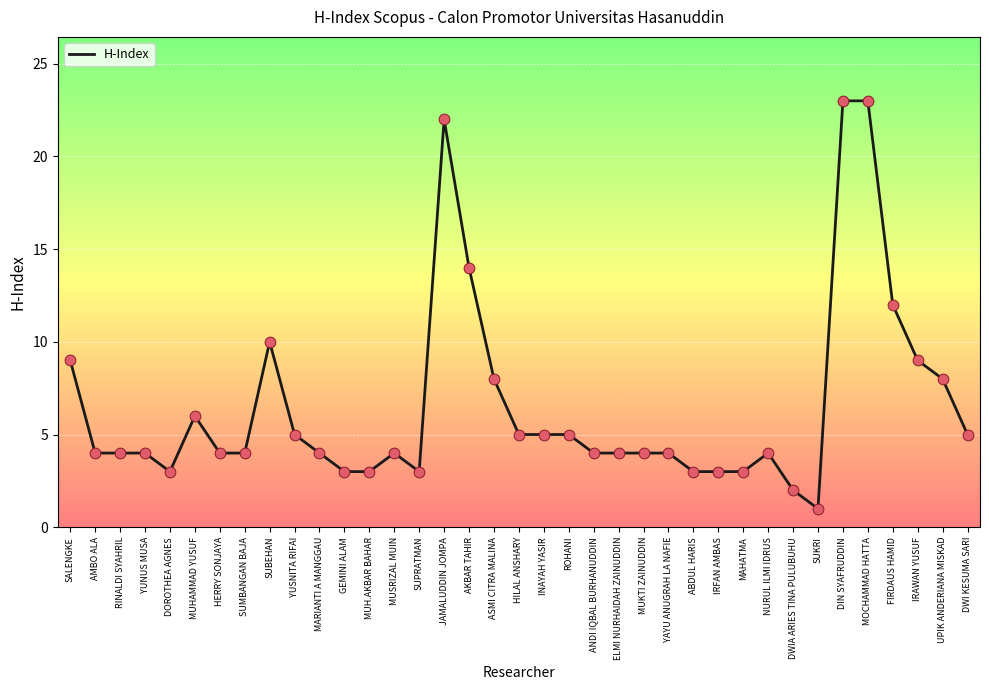

What is the change in value from HERRY SONJAYA to UPIK ANDERIANA MISKAD?

+4